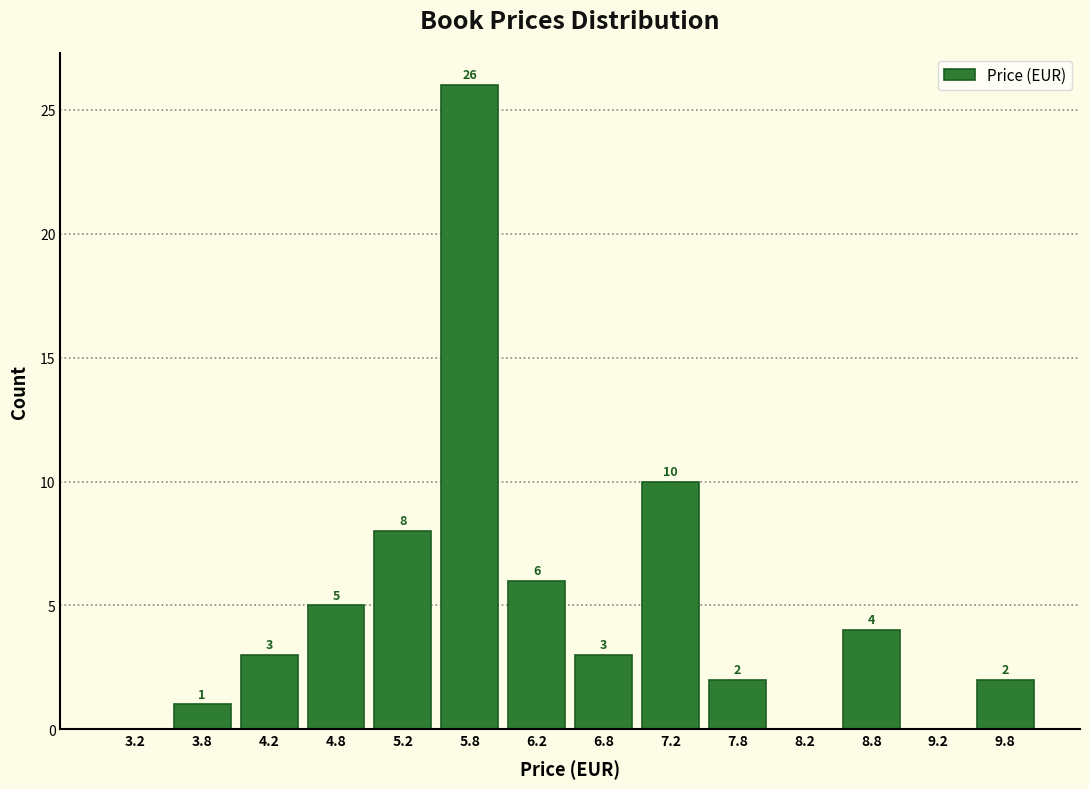

Which range on the x-axis has the tallest bar?

5.5 to 6.0